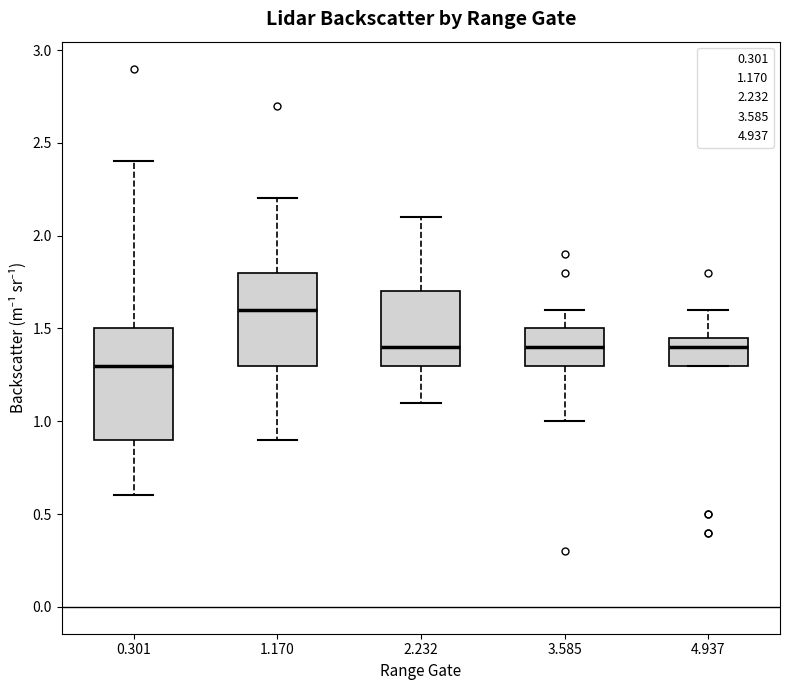

Where does the median line of the box at x = 3.585 sit on the y-axis? The values are not printed on the chart, so give them approximately, as read against the axis.

1.40